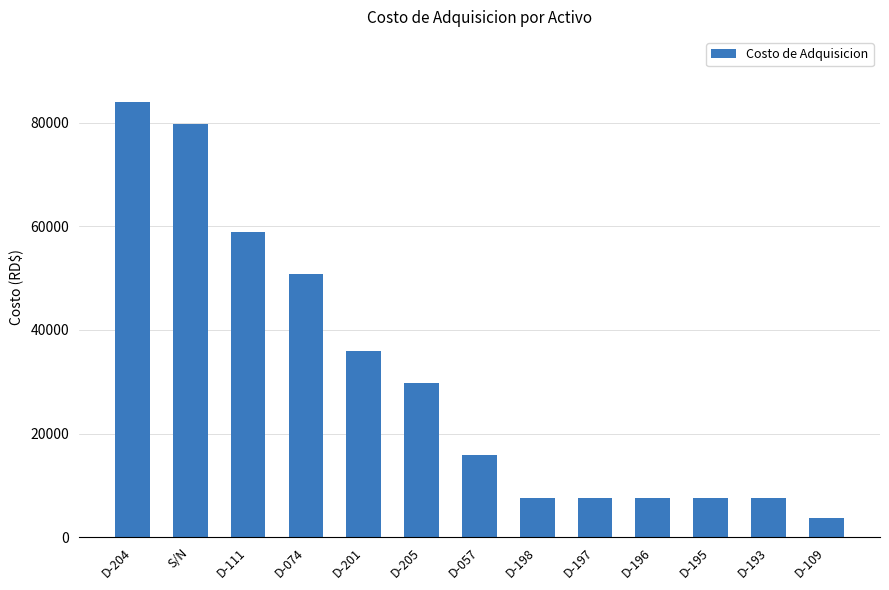

Read the value at D-197.

7537.2